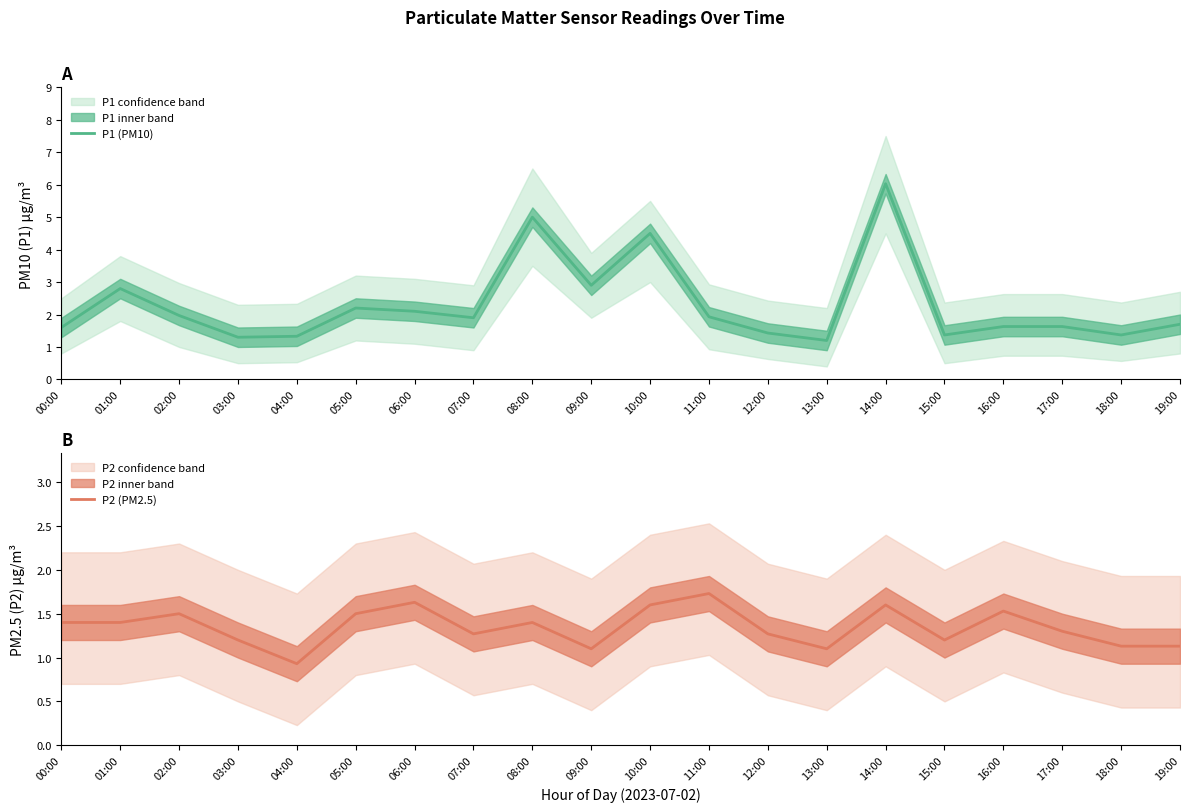

Where is the first local minimum for P1 (PM10)?

03:00